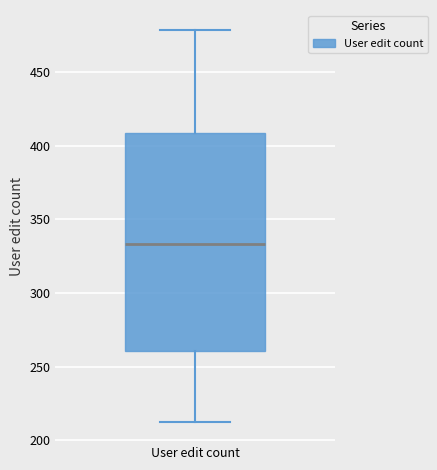

Transcribe this box plot: give where the median line is, the range the box spans, and where the two whiskers end, as read against the y-axis. The values are not printed on the chart, so give them approximately, as read against the axis.

median 335, box 260 to 410, whiskers 210 to 480